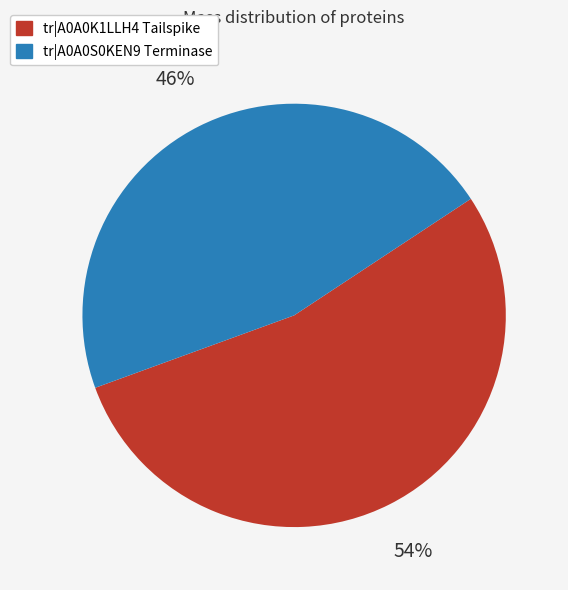

Approximately how many times larger is the value at tr|A0A0S0KEN9 Terminase compared to tr|A0A0K1LLH4 Tailspike?

0.9